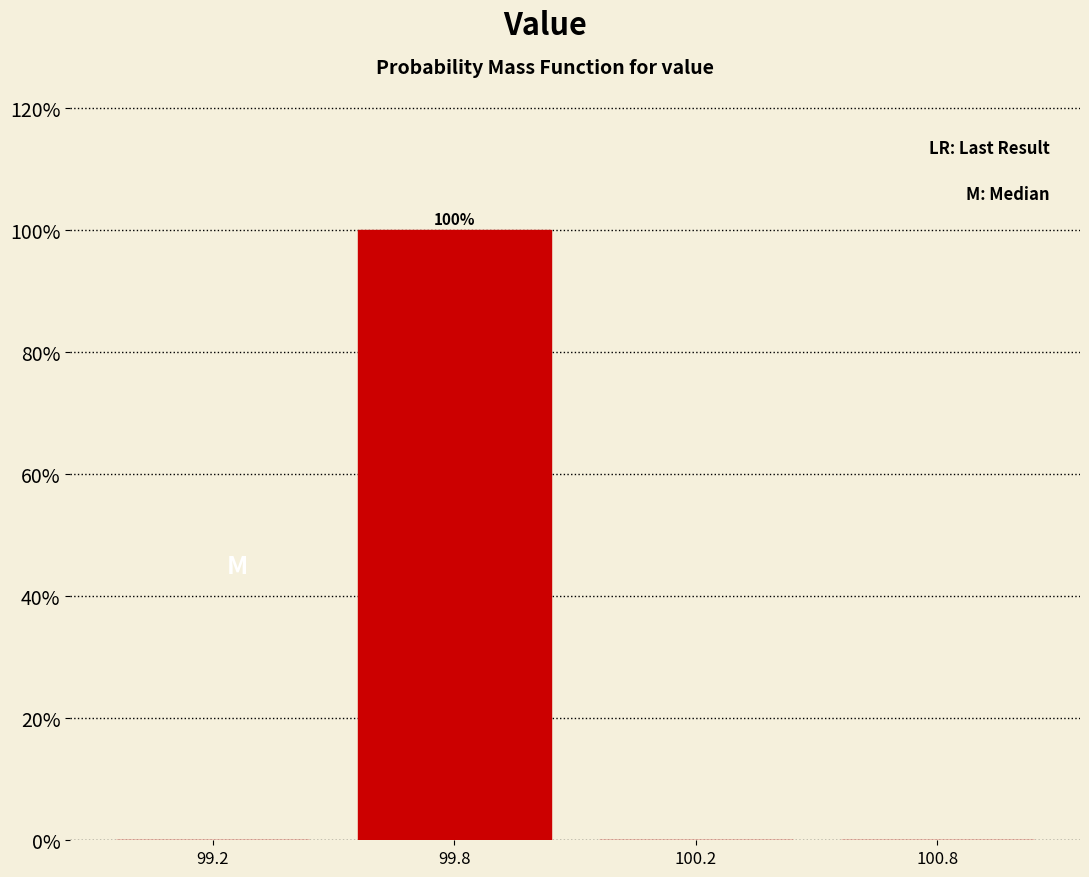

Reading left to right, extract all data points from this chart.

99.2=0	99.8=100	100.2=0	100.8=0